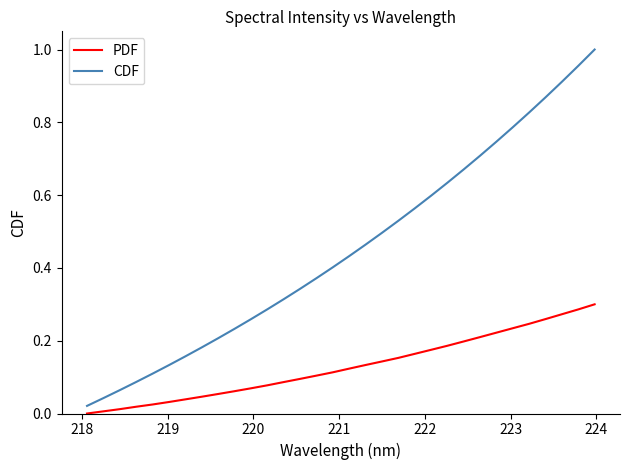

Which series has the widest spread of values?

CDF